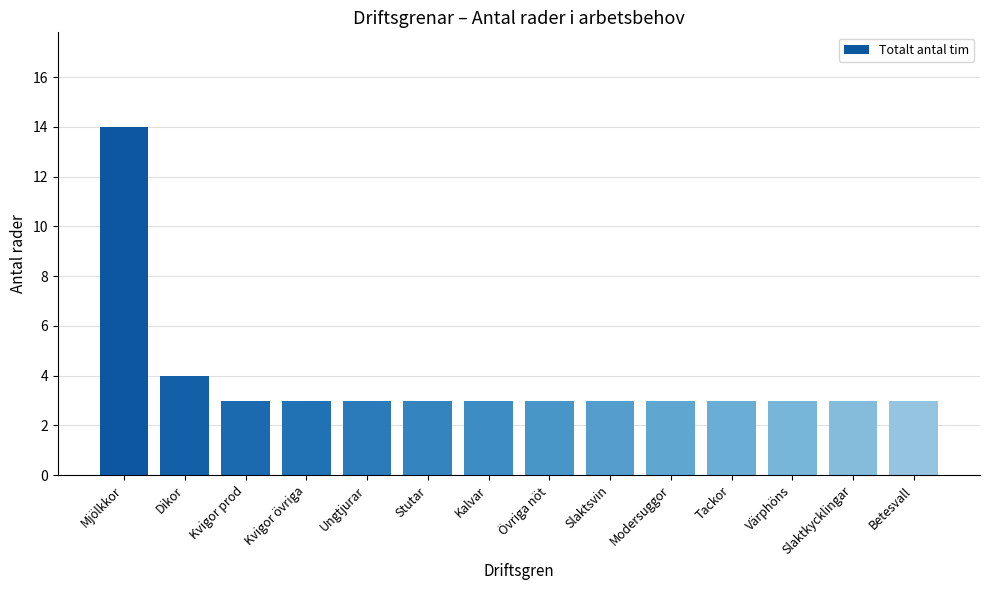

Is it true that the value at Kalvar is 3?

True